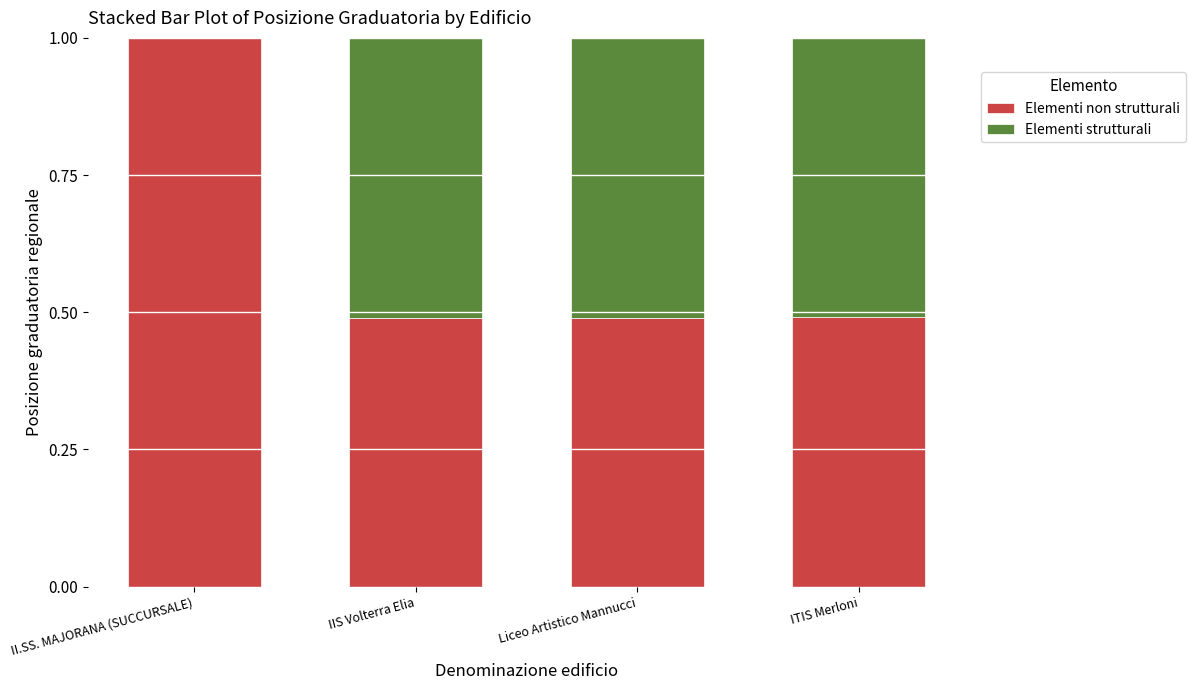

What is the total value across all series at II.SS. MAJORANA (SUCCURSALE)?

1.0